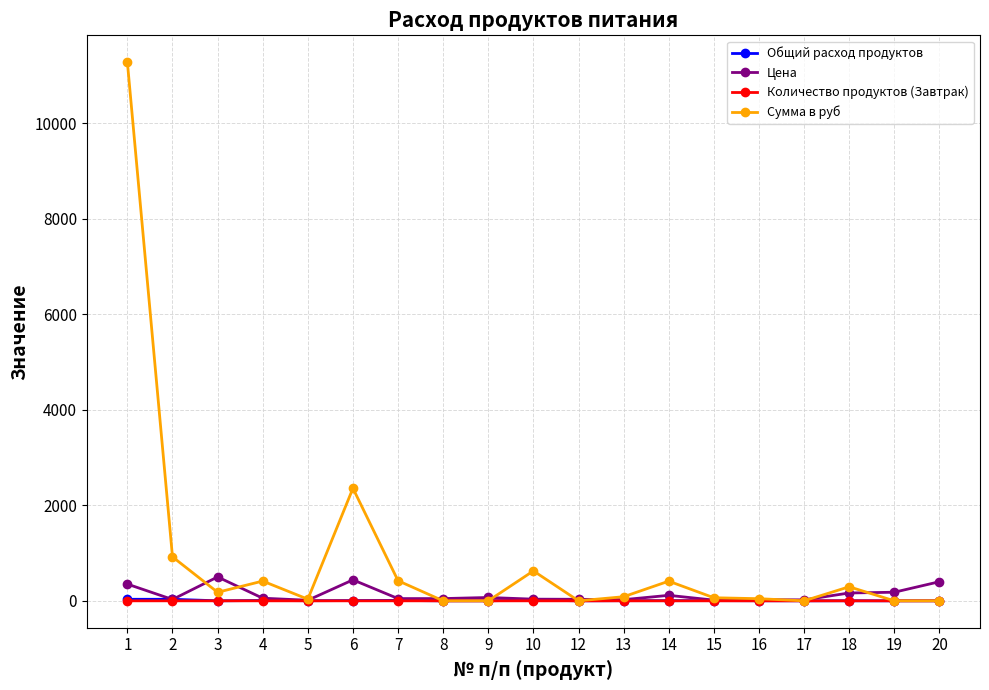

What are all the series names shown in the legend?

Общий расход продуктов, Цена, Количество продуктов (Завтрак), Сумма в руб